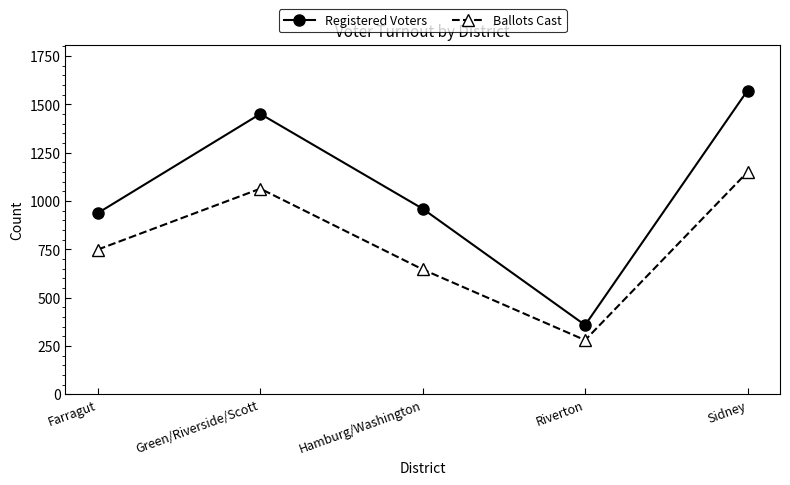

True or false: Registered Voters has a value of 960 at Hamburg/Washington.

True